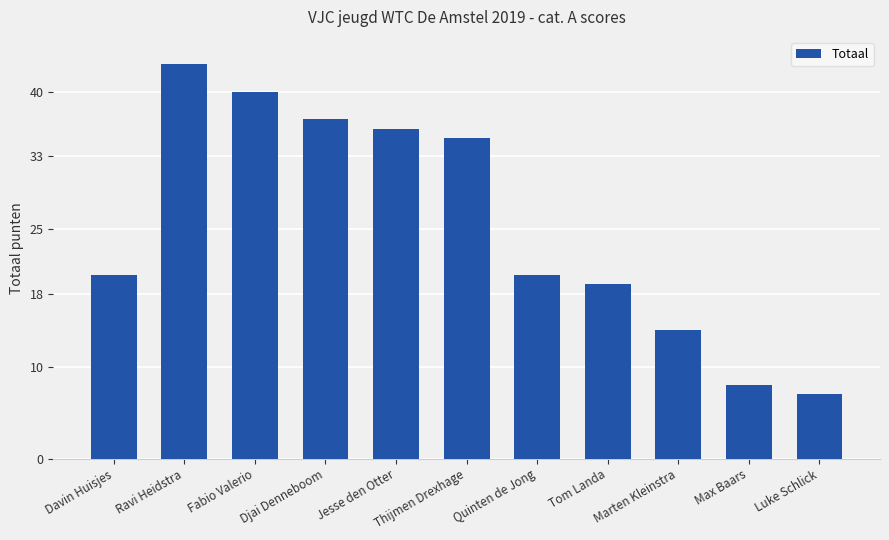

What is the approximate value at Max Baars?

8